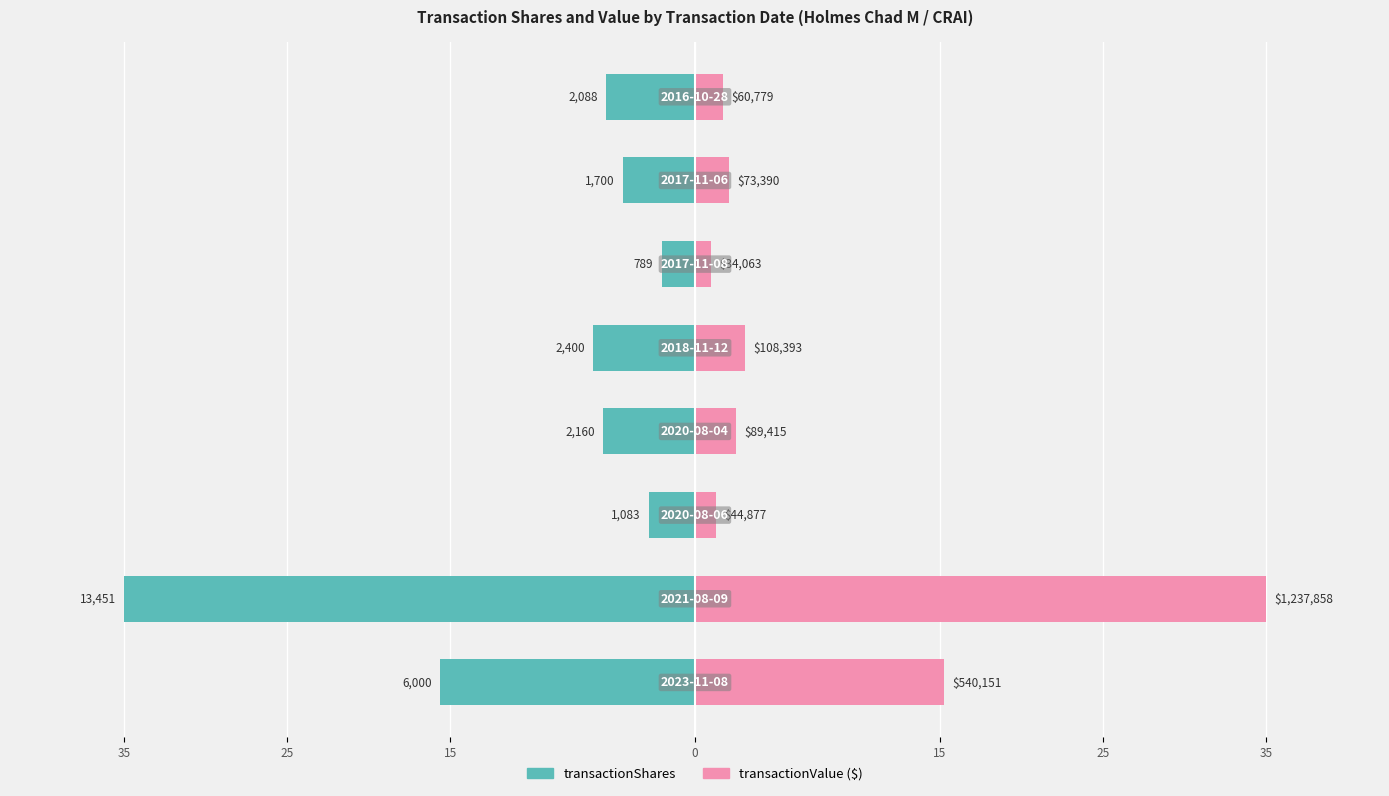

Does the chart contain stacked bars?

No